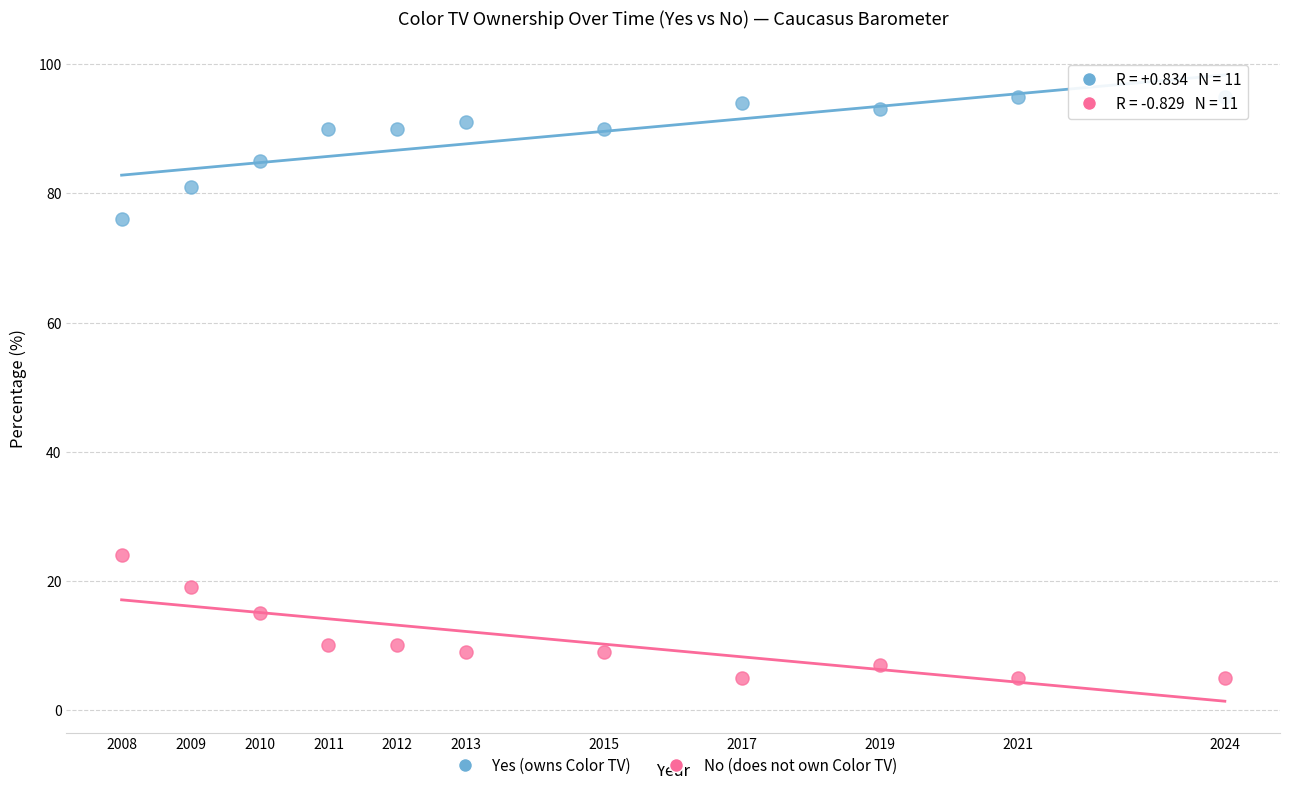

Across all data points, what is the range of Y values (max minus min)?

90